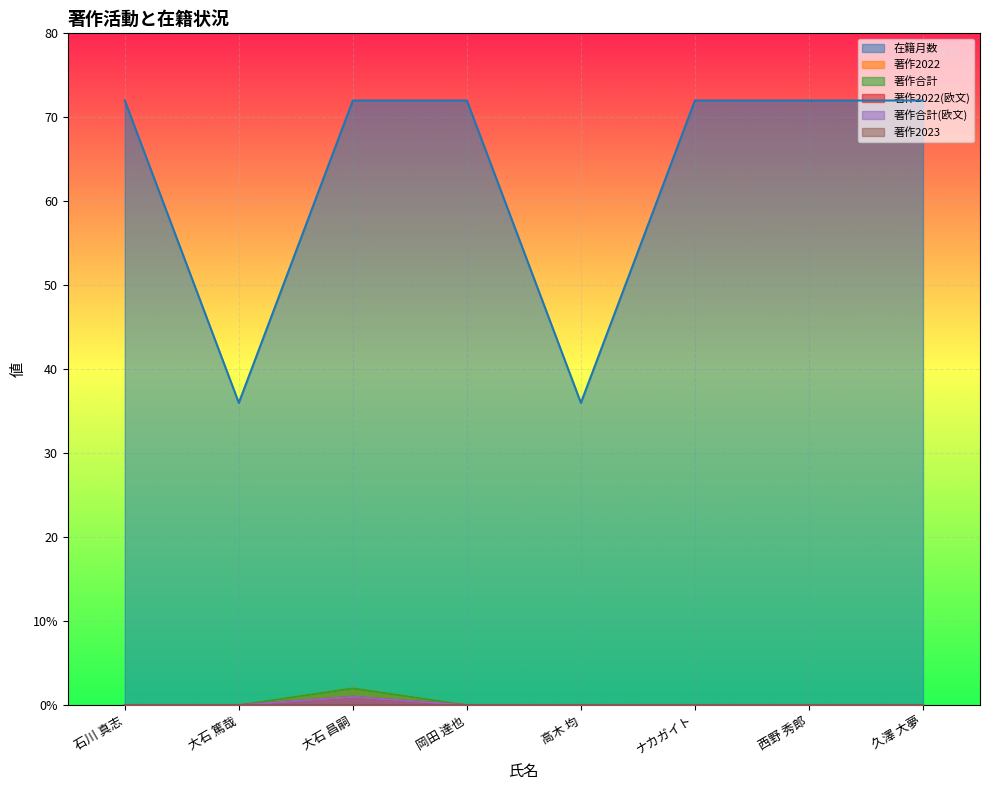

Is the value of 在籍月数 at 大石 篤哉 greater than the value of 著作合計 at 大石 篤哉?

Yes